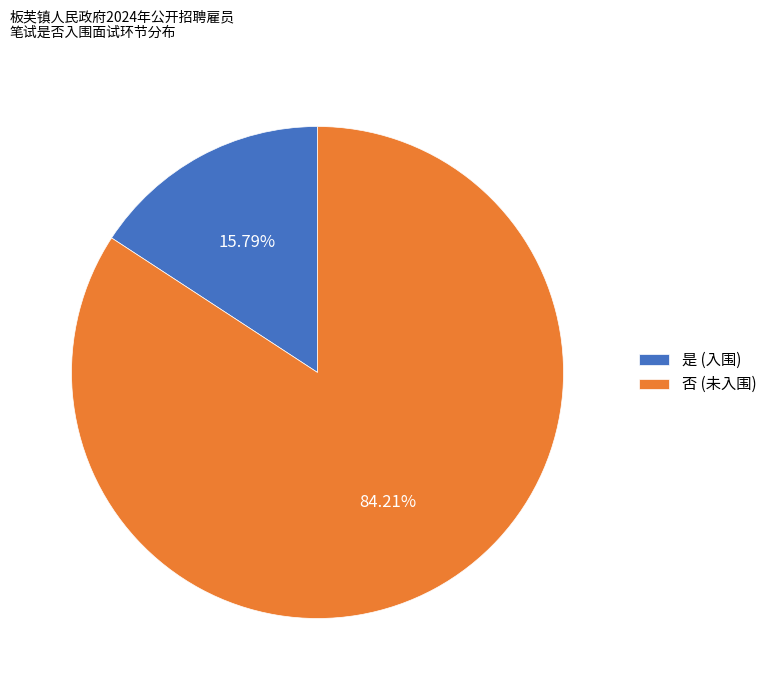

To the nearest percent, what is the difference between the largest and smallest slice percentages?

68%